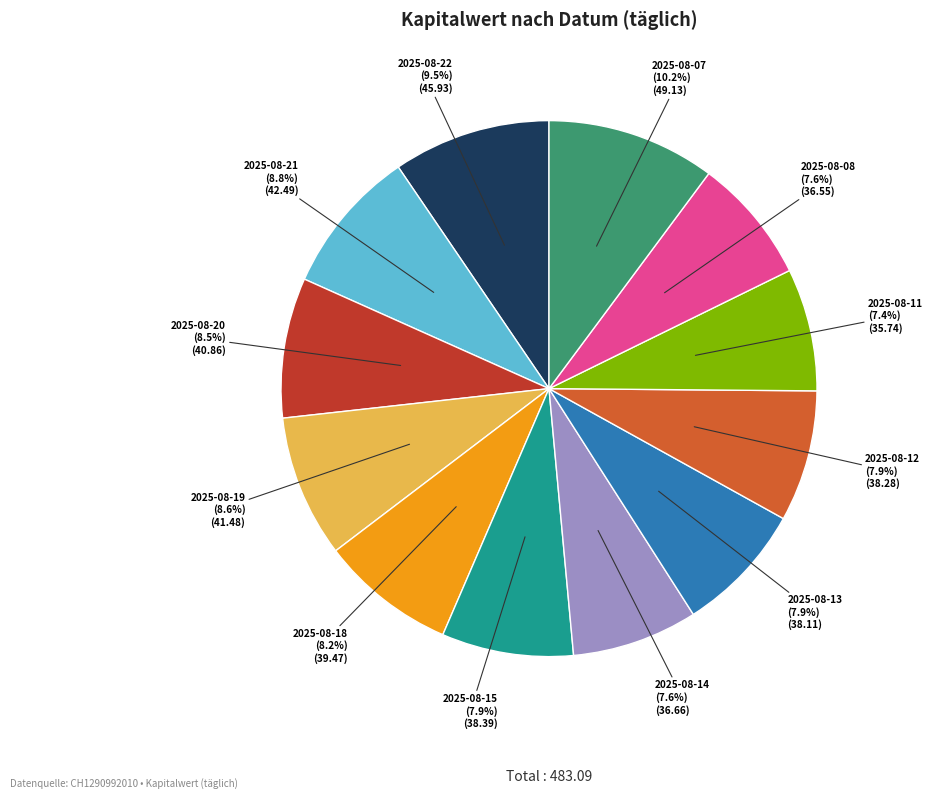

Which slice is the largest?

2025-08-07